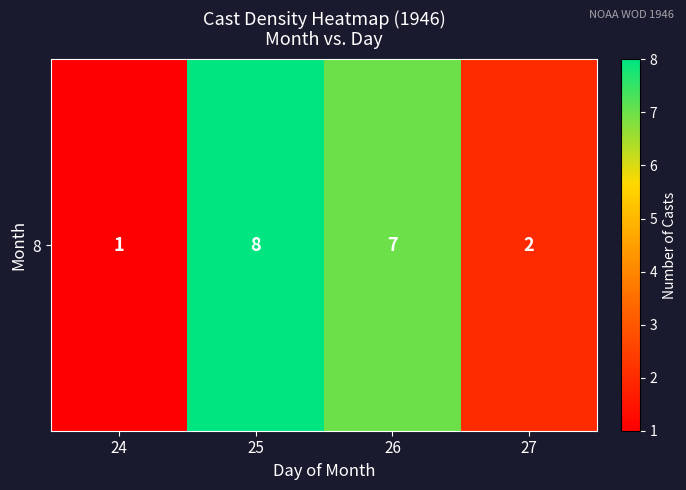

What is the ratio of the value at 27 to the value at 26?

0.3